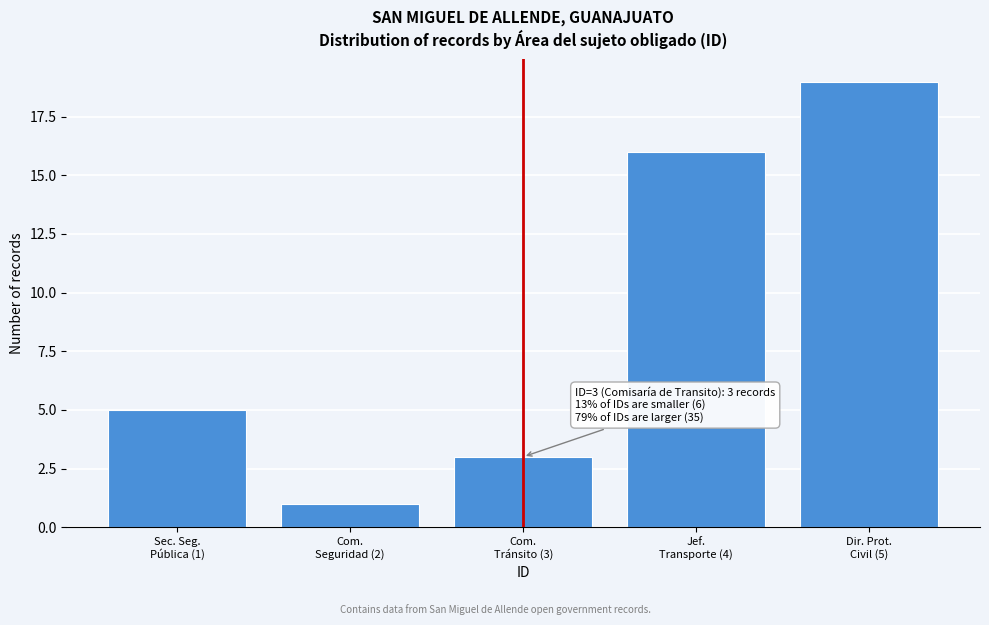

Reading left to right, what are all the values shown in this chart?

5	1	3	16	19